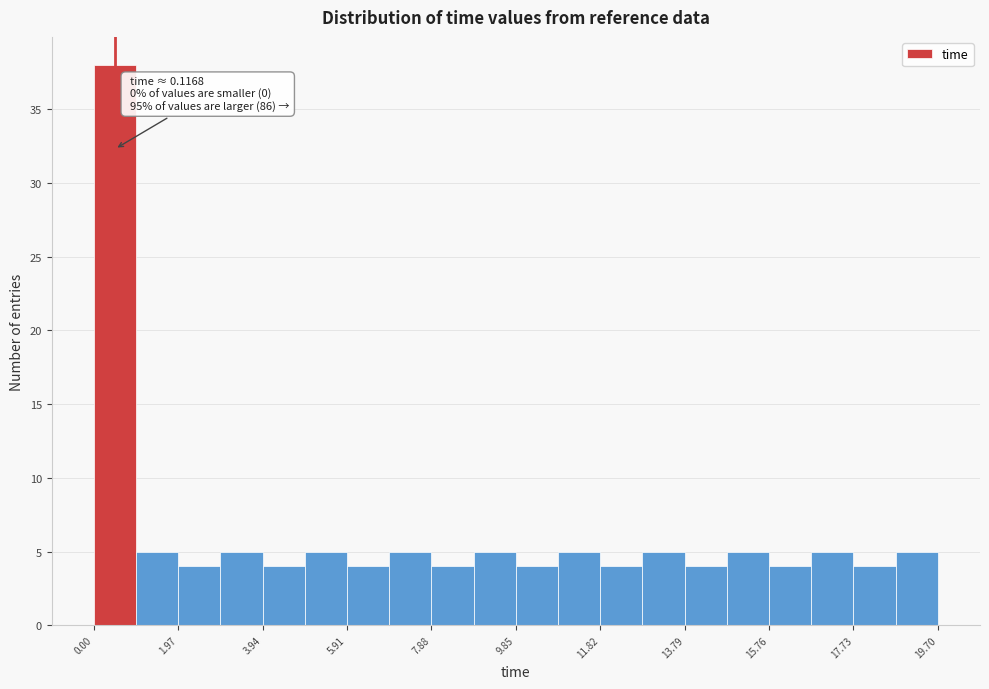

Over which range of the x-axis is the bar tallest?

0.0 to 1.0